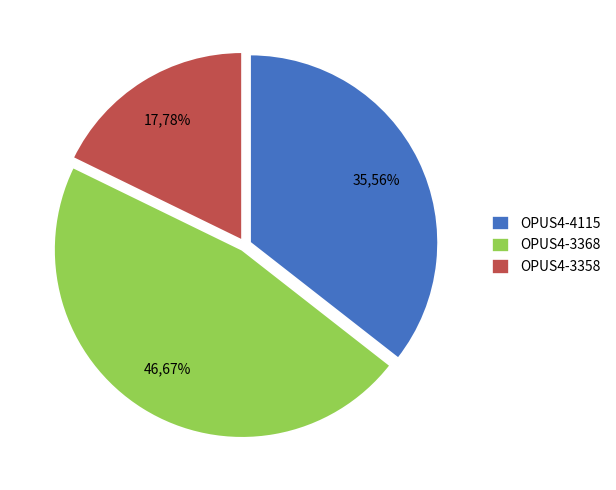

What is the ratio of the value at OPUS4-4115 to the value at OPUS4-3358?

2.0